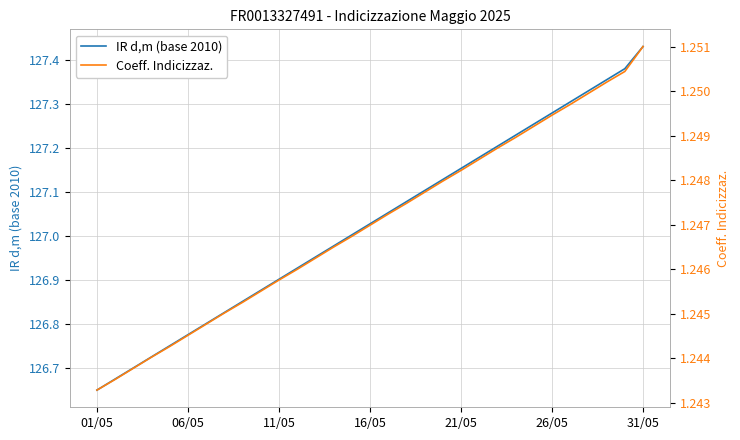

The value of IR d,m (base 2010) at 16/05 is 203.1. True or false?

False